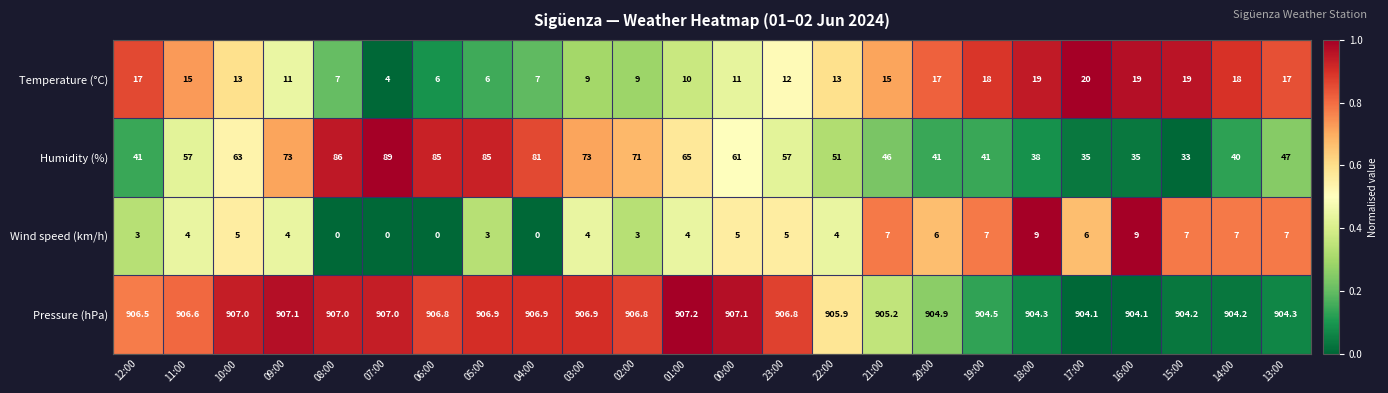

What is the greatest value displayed?

907.2